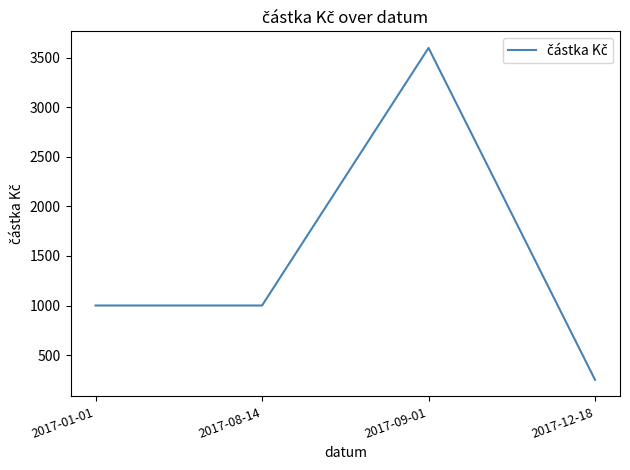

True or false: there are more than 2 points higher than both neighbors.

False